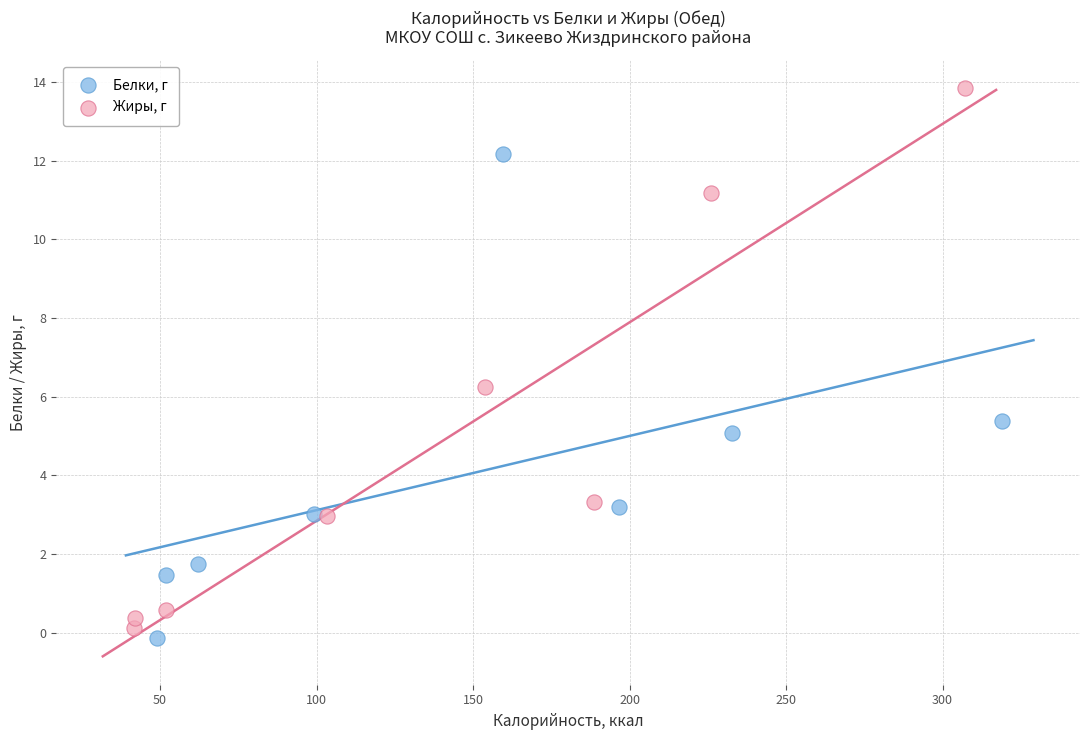

Which series contains the highest Y value?

Жиры, г